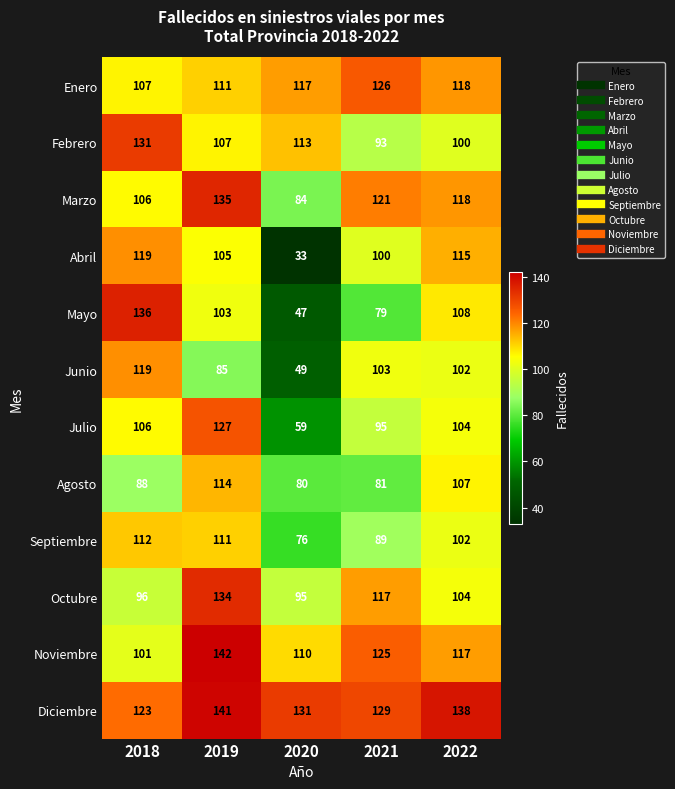

What is the minimum value shown in the chart?

33